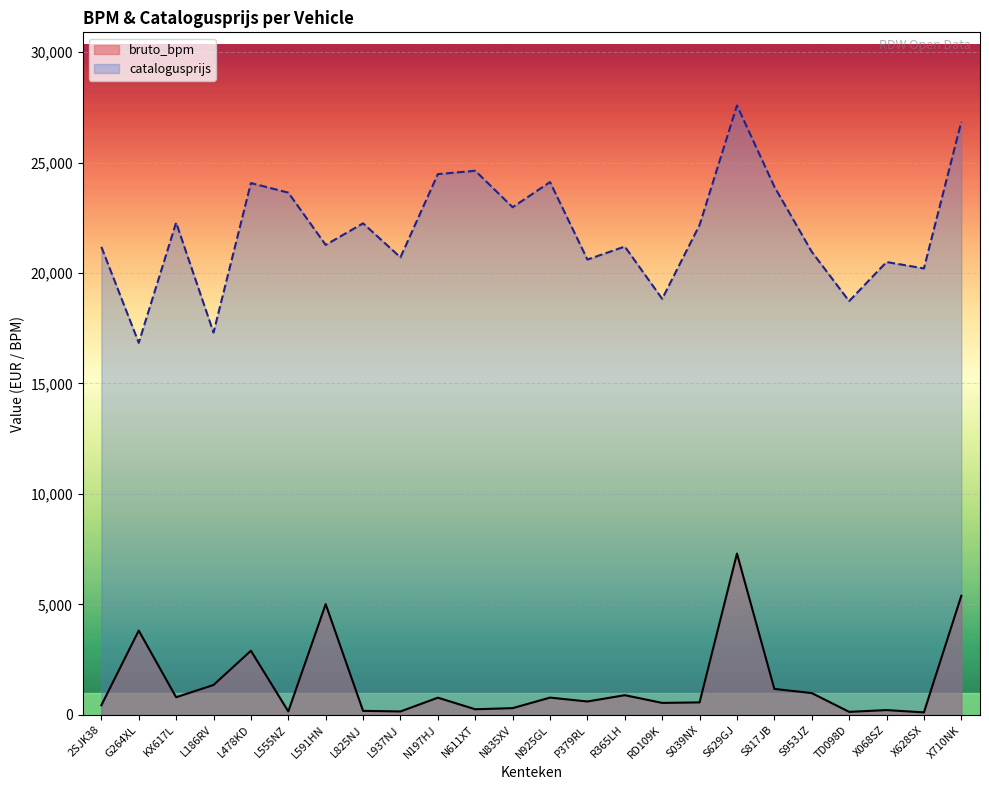

Reading left to right, what are all the values shown in this chart?

bruto_bpm: 2SJK38=437	G264XL=3817	KX617L=800	L186RV=1355	L478KD=2905	L555NZ=159	L591HN=5014	L825NJ=184	L937NJ=157	N197HJ=780	N611XT=256	N835XV=307	N925GL=784	P379RL=608	R365LH=893	RD109K=544	S039NX=567	S629GJ=7303	S817JB=1176	S953JZ=989	TD098D=139	X068SZ=219	X628SX=115	X710NK=5392
catalogusprijs: 2SJK38=21183	G264XL=16841	KX617L=22280	L186RV=17305	L478KD=24069	L555NZ=23637	L591HN=21270	L825NJ=22247	L937NJ=20707	N197HJ=24474	N611XT=24626	N835XV=22976	N925GL=24115	P379RL=20608	R365LH=21196	RD109K=18830	S039NX=22172	S629GJ=27581	S817JB=23906	S953JZ=20960	TD098D=18727	X068SZ=20496	X628SX=20206	X710NK=26840